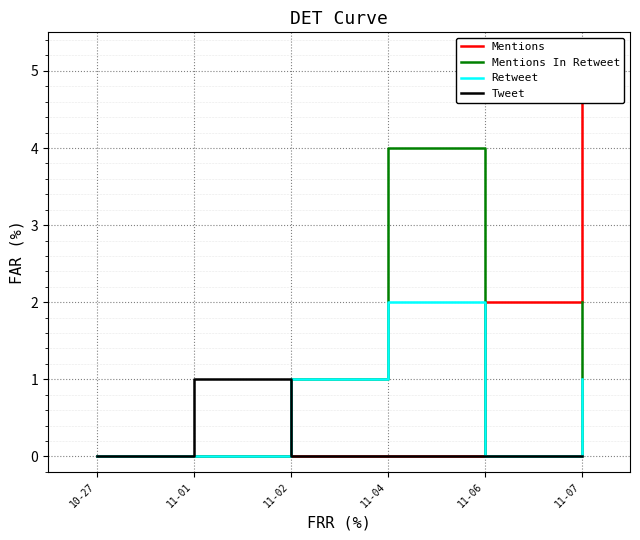

What is the sum of all Mentions values?

7